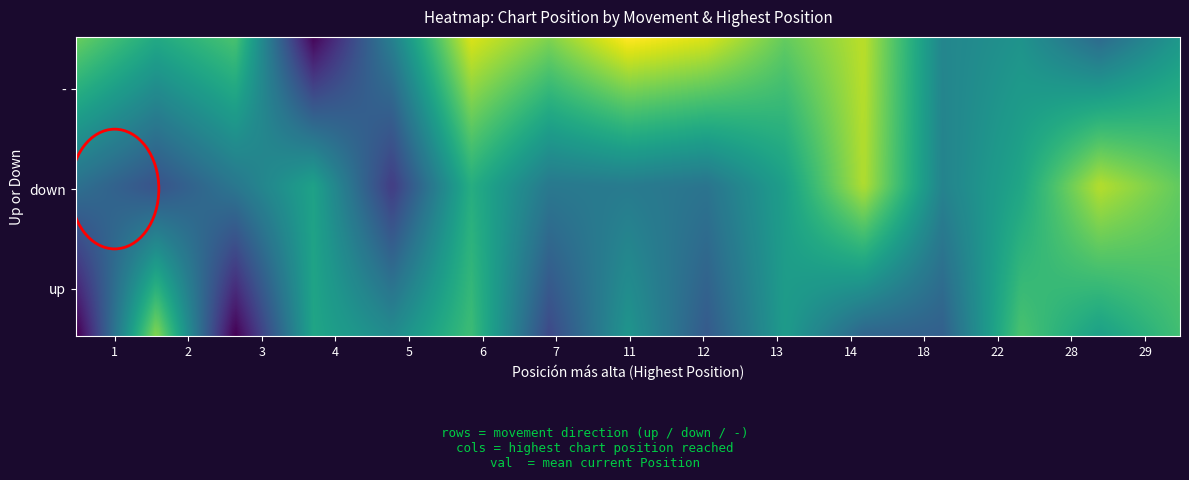

Reading left to right, transcribe all the data shown in this chart.

up: 6	3	5	7	9	12	14	18	20	28	29	36	57	65
down: 2	4	6	8	9	11	13	15	19	22	24	25	27	31
-: 4	1	1	1	1	1	1	1	1	1	1	1	1	1